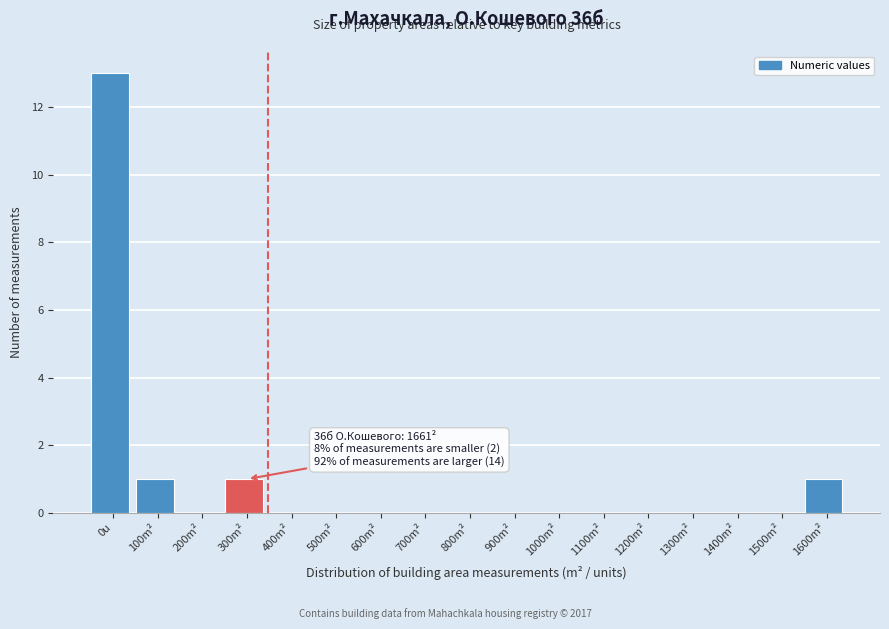

Reading left to right, extract all data points from this chart.

0u=13	100m²=1	200m²=0	300m²=1	400m²=0	500m²=0	600m²=0	700m²=0	800m²=0	900m²=0	1000m²=0	1100m²=0	1200m²=0	1300m²=0	1400m²=0	1500m²=0	1600m²=1